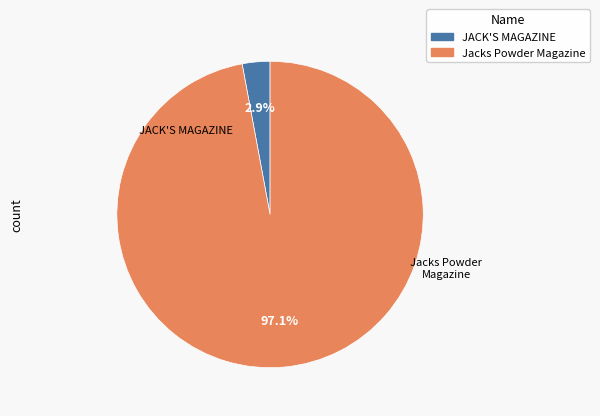

To the nearest percent, what percentage of the pie is Jacks Powder Magazine?

97%